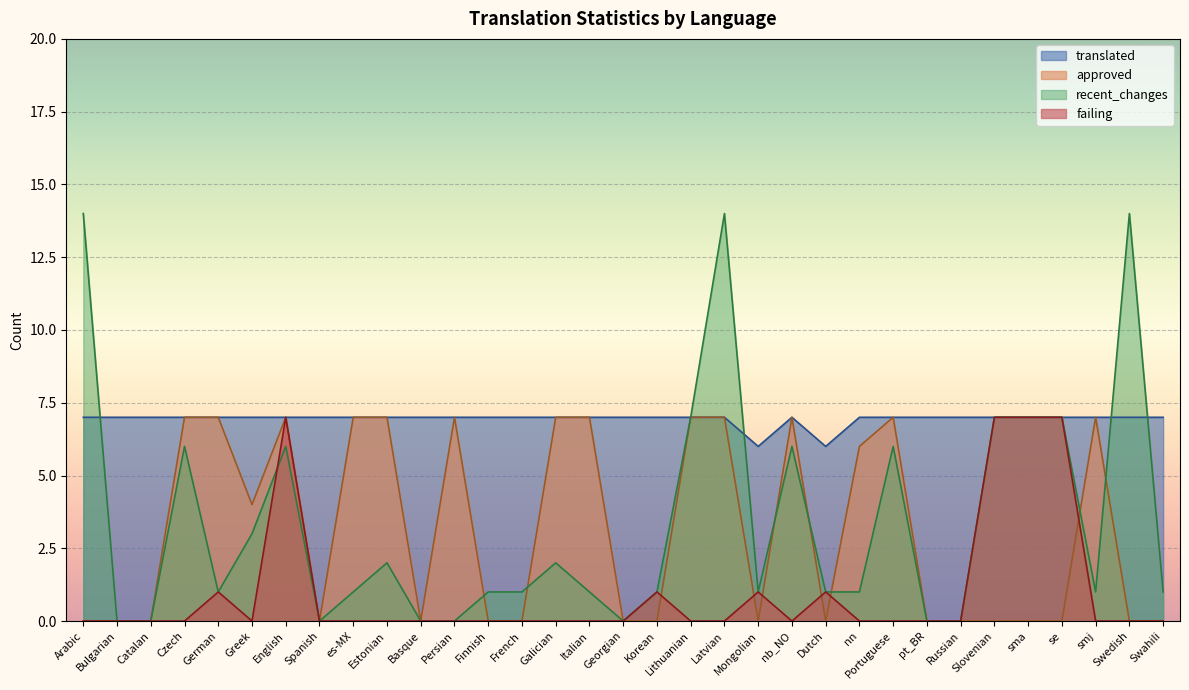

Which series has the largest total across all categories?

translated